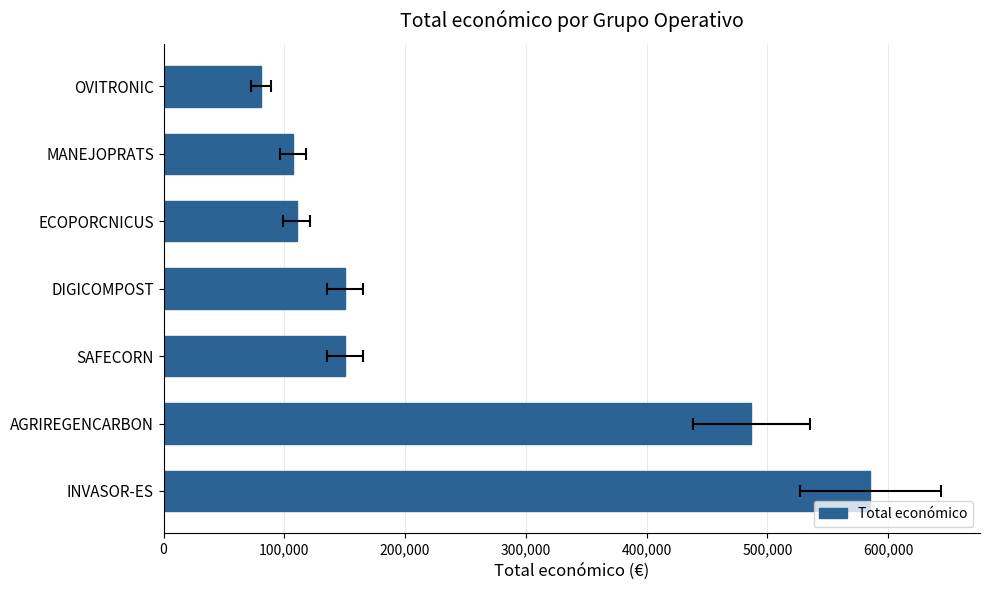

What is the difference between the maximum and second lowest values?

477791